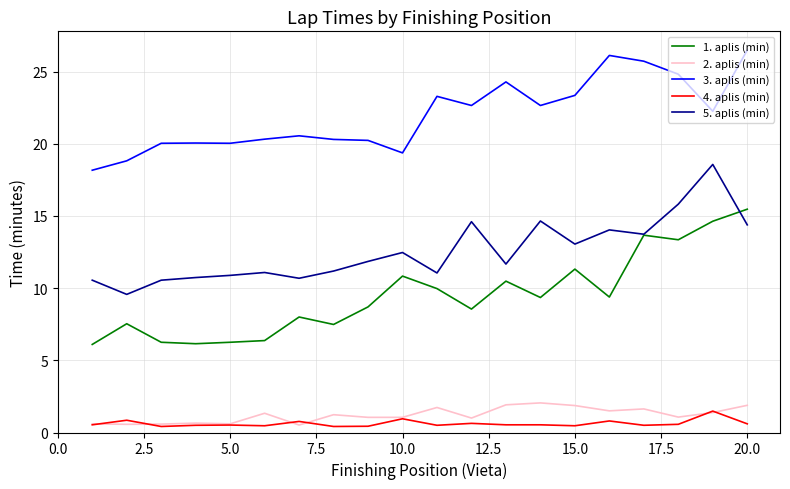

What are all the series names shown in the legend?

1. aplis (min), 2. aplis (min), 3. aplis (min), 4. aplis (min), 5. aplis (min)